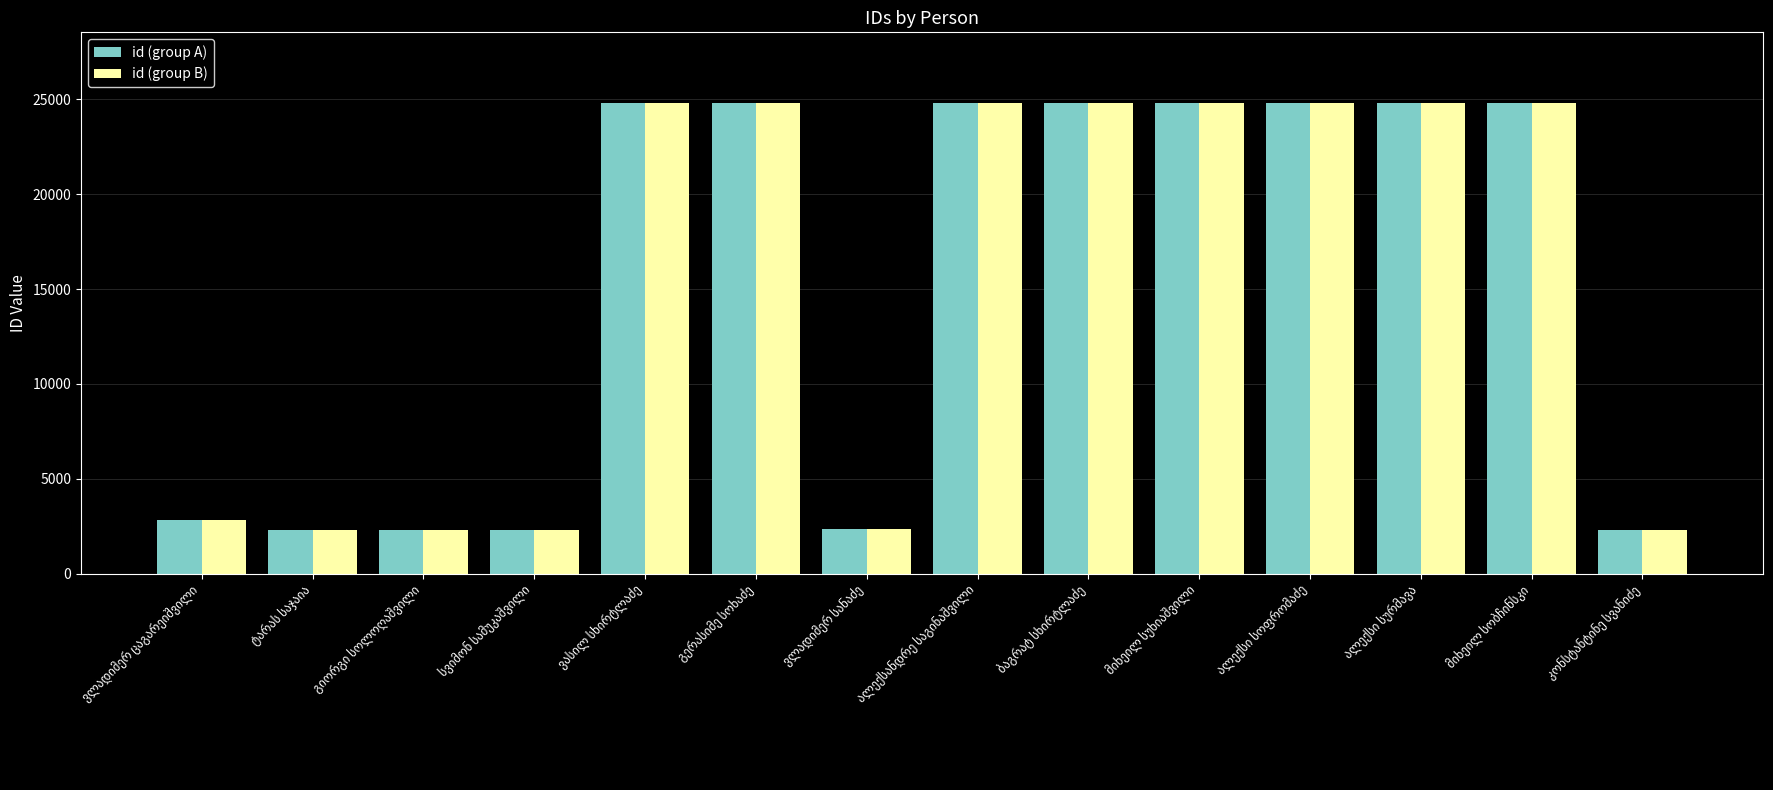

What is the greatest value displayed?

24812